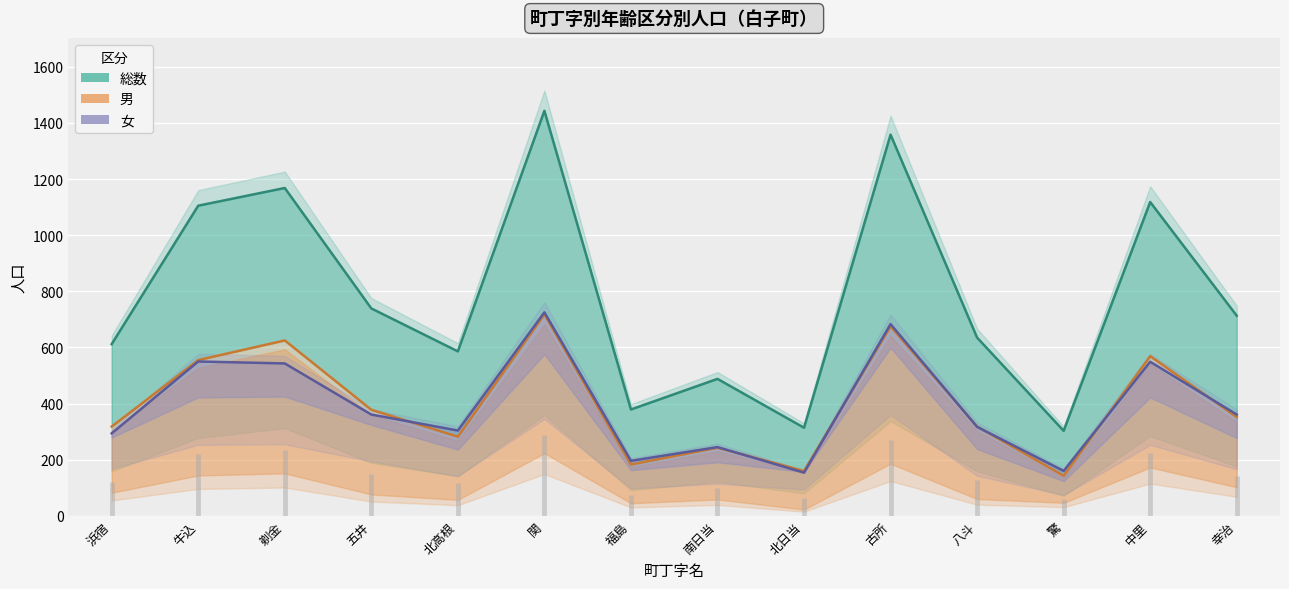

What is the difference between the highest and lowest values at 五井?

378